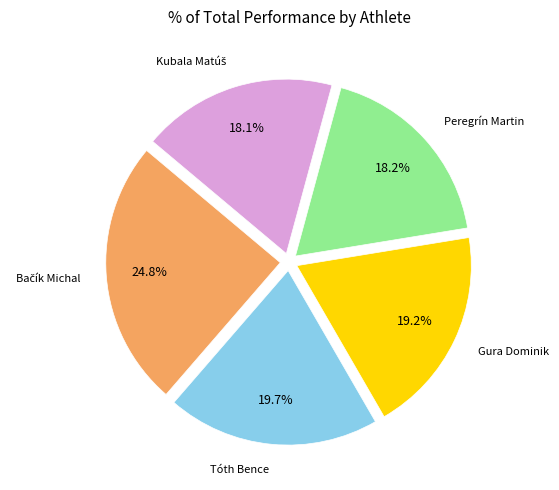

To the nearest percent, what is the average slice percentage?

20%